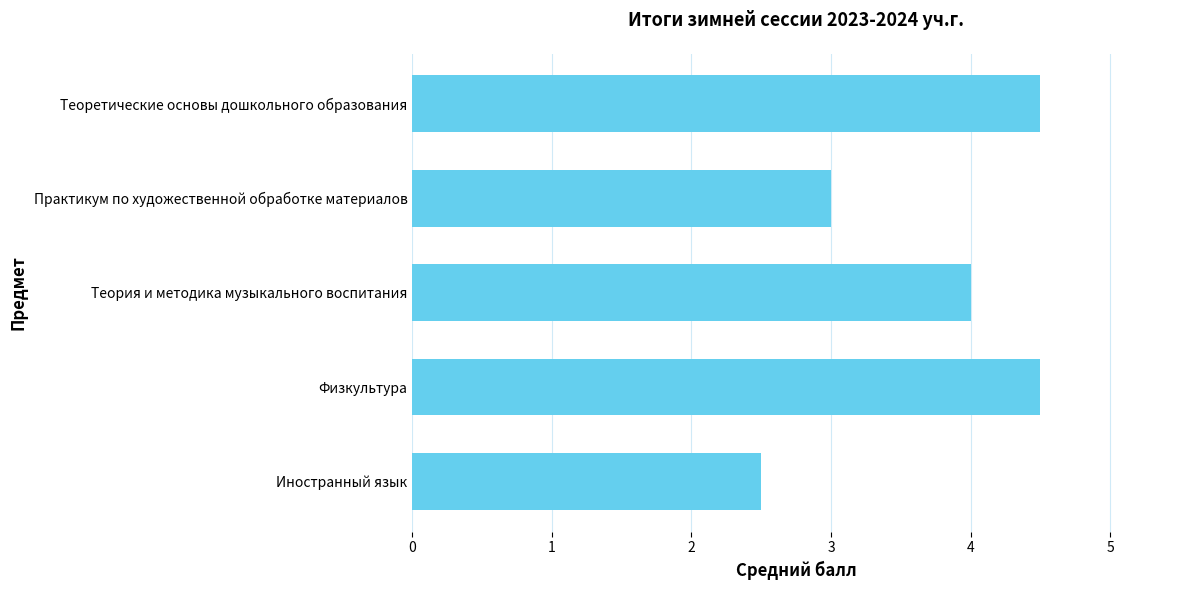

Is it true that the value at Практикум по художественной обработке материалов is 3.0?

True